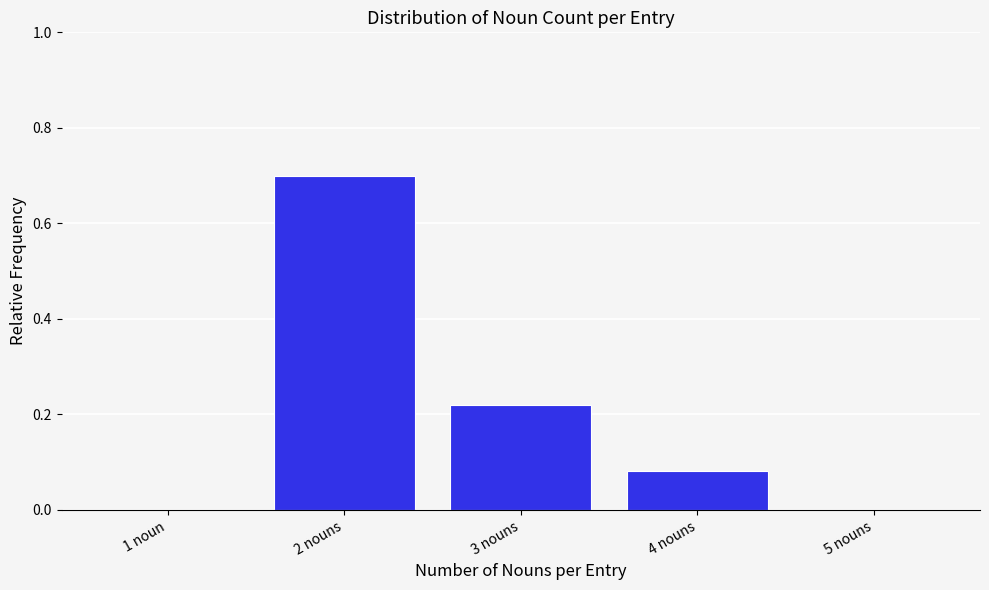

True or false: the data shows 0.1 at 3 nouns.

False